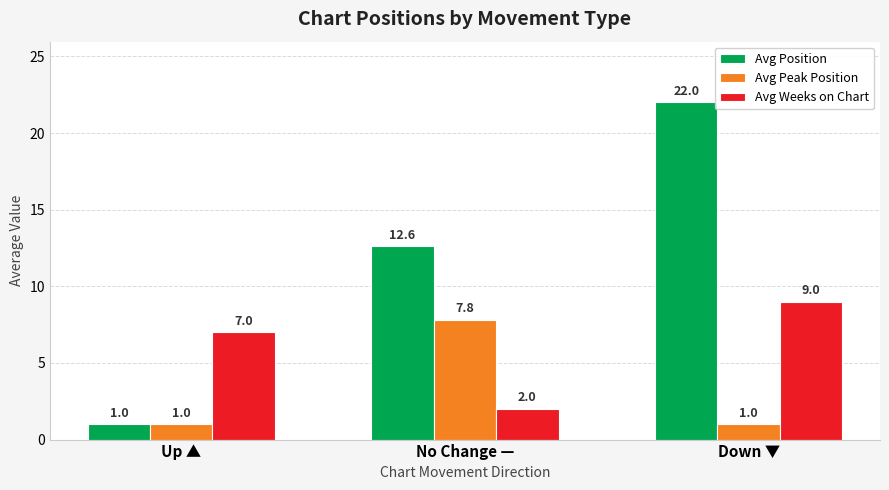

Count the Avg Position values in the range 1 to 22.

3